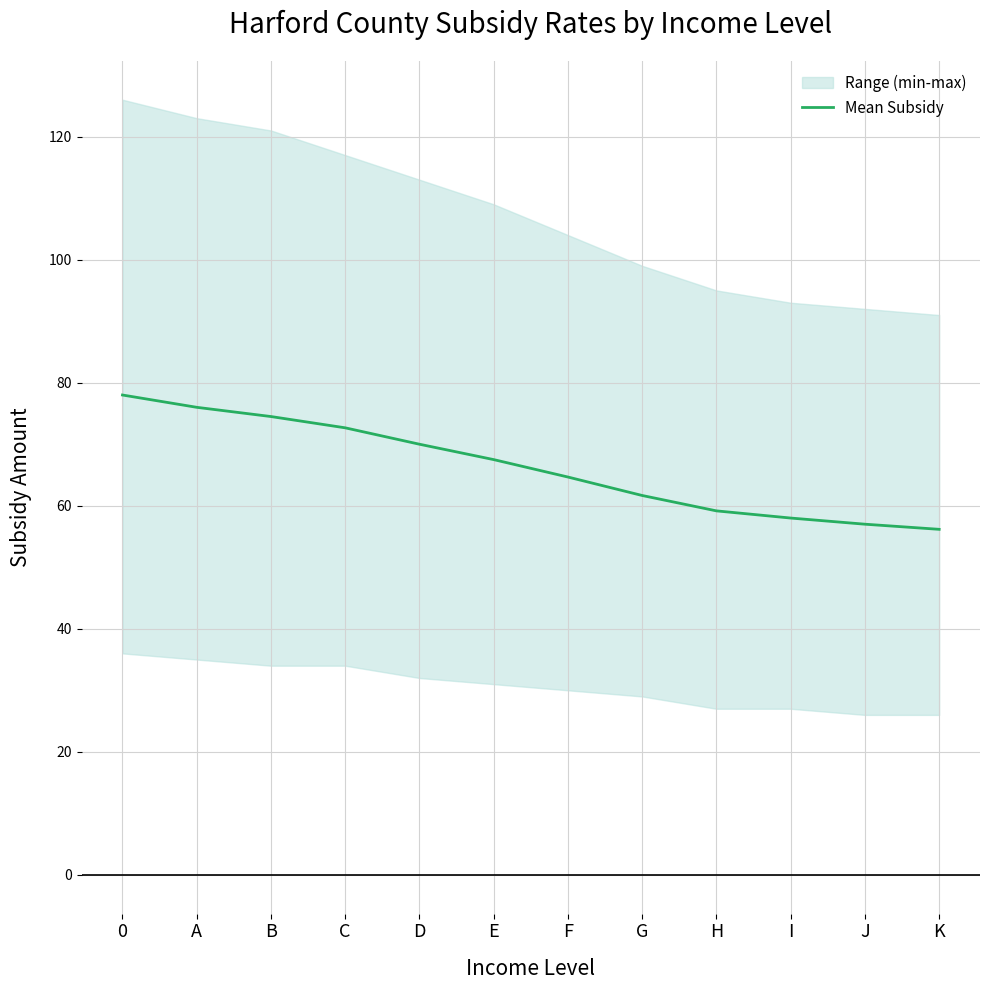

Is this an area chart (filled region under the line)?

No